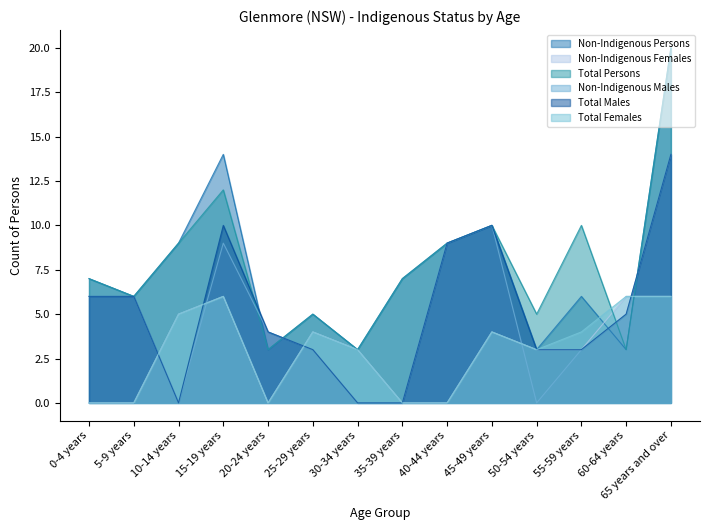

What is the difference between the highest and lowest values at 45-49 years?

6